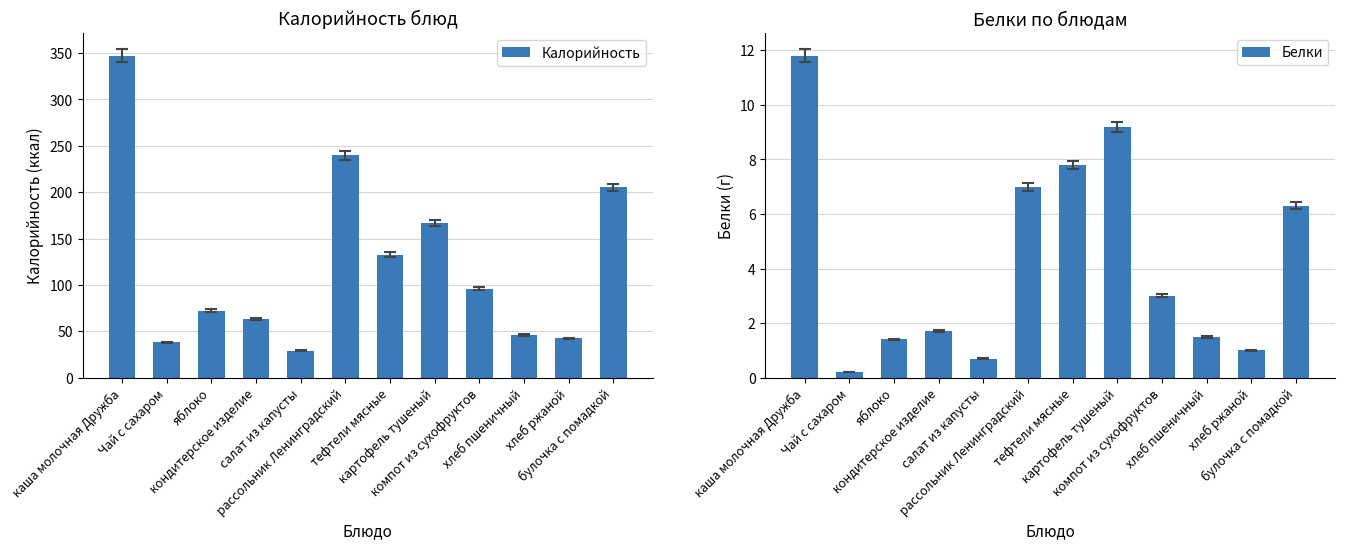

What is the difference between the maximum and minimum values in the Калорийность series?

318.0